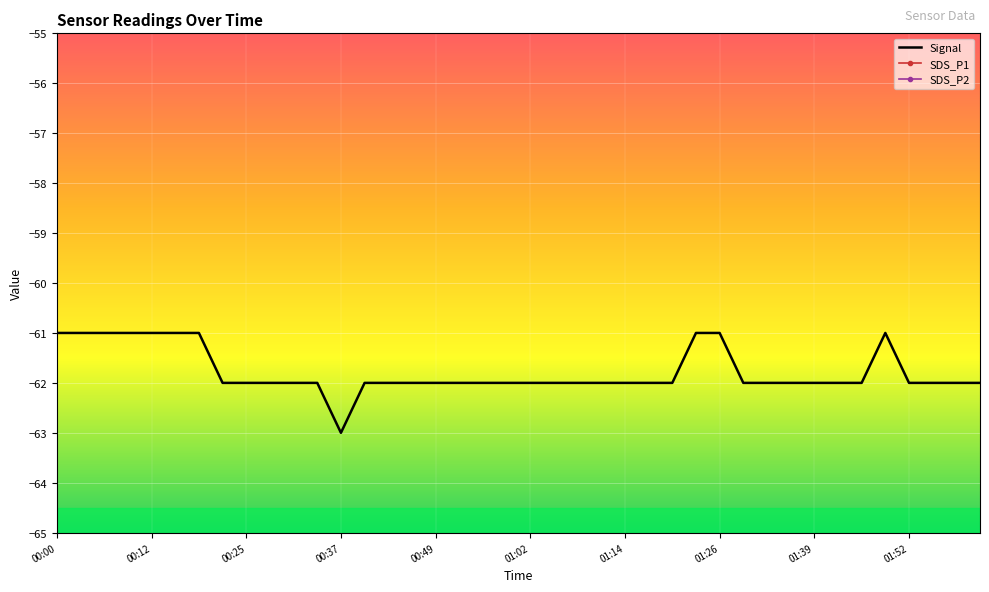

The value of SDS_P1 at 23 is 4.4. True or false?

False